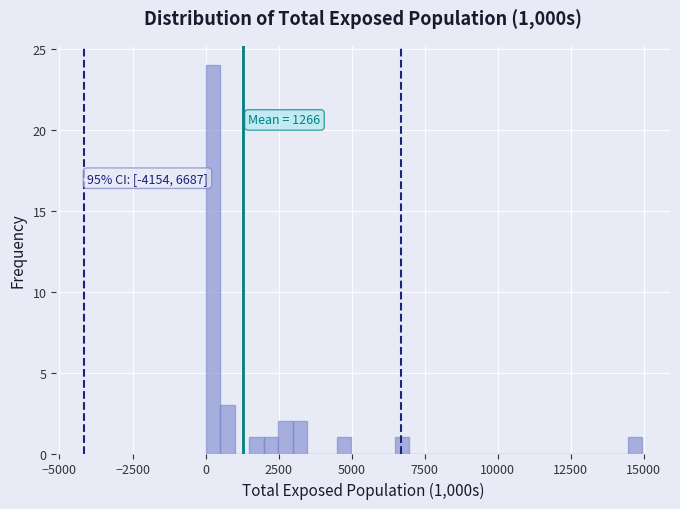

Around what value on the x-axis is the tallest bar? Give the approximate position of its centre, as read against the axis.

0